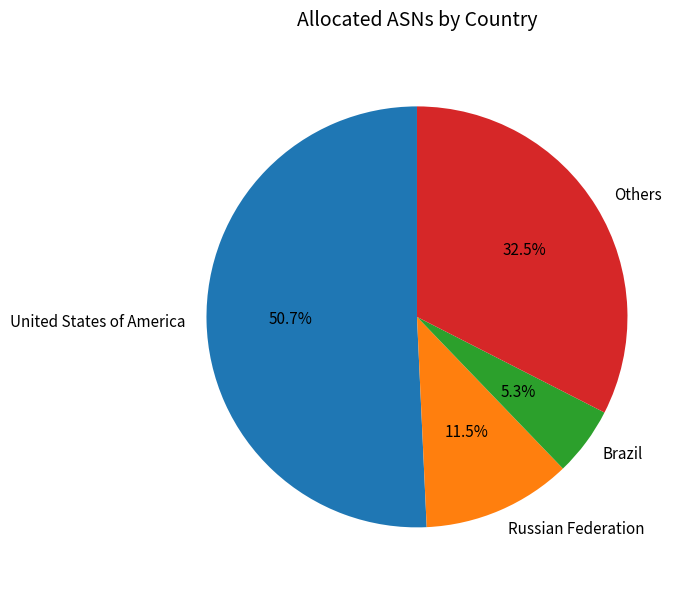

What percentage do Russian Federation and Brazil together represent?

16.8%